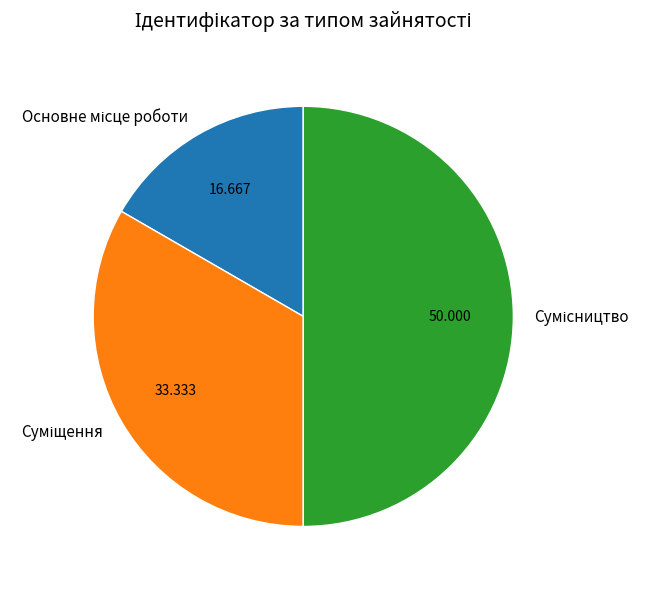

How many segments does this pie chart have?

3